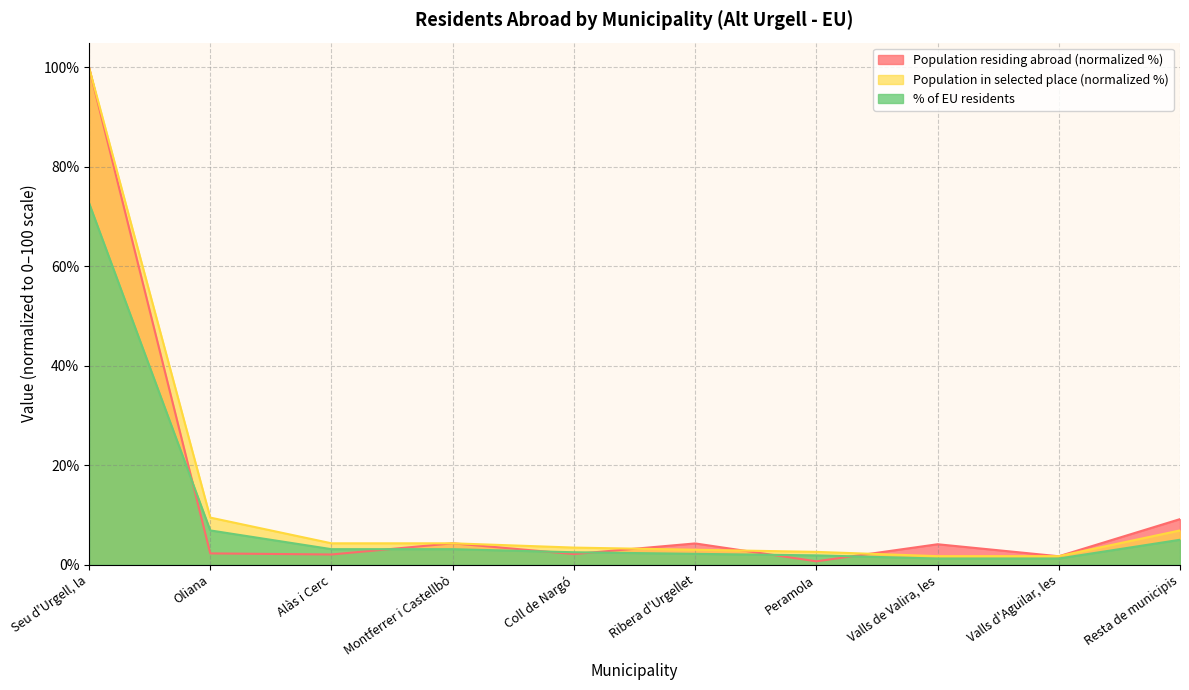

At which label is Population in selected place (count) closest to 50?

Oliana